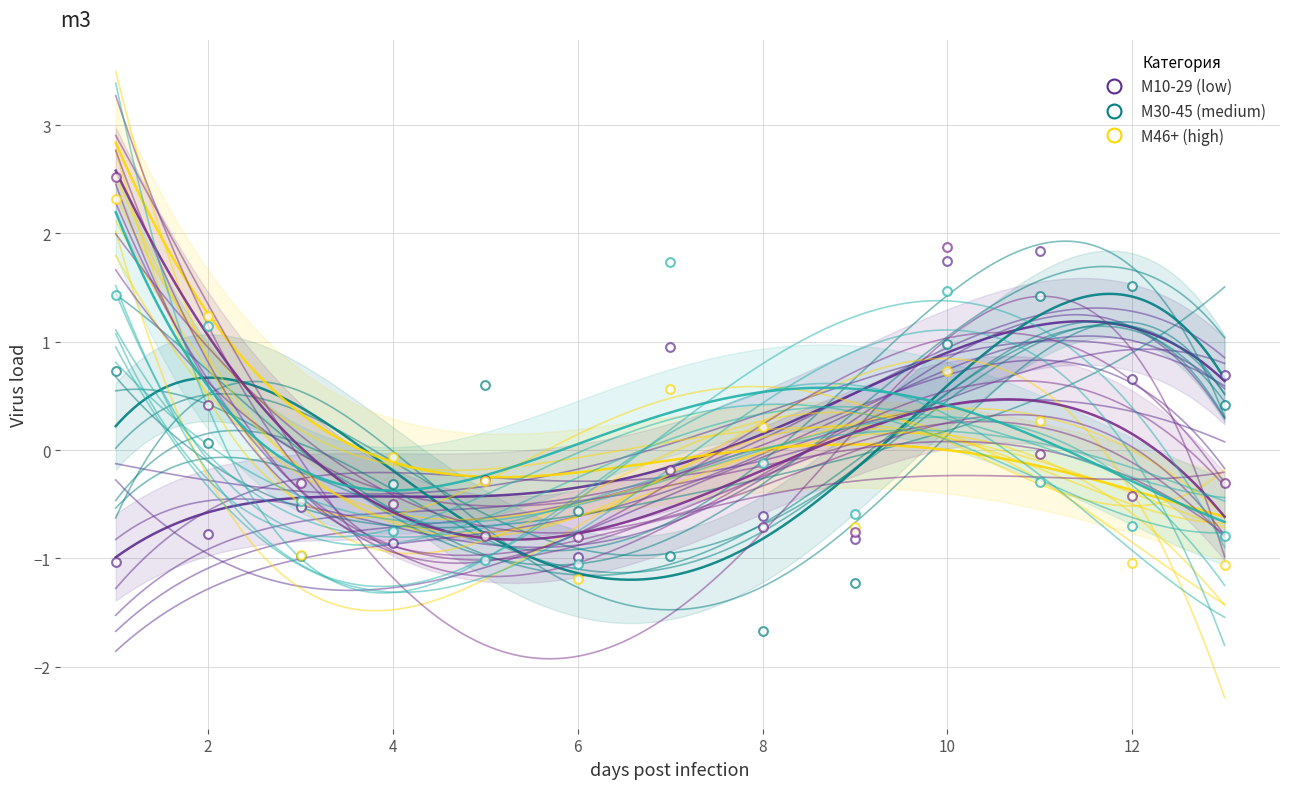

At which category is the sum across all series the highest?

10